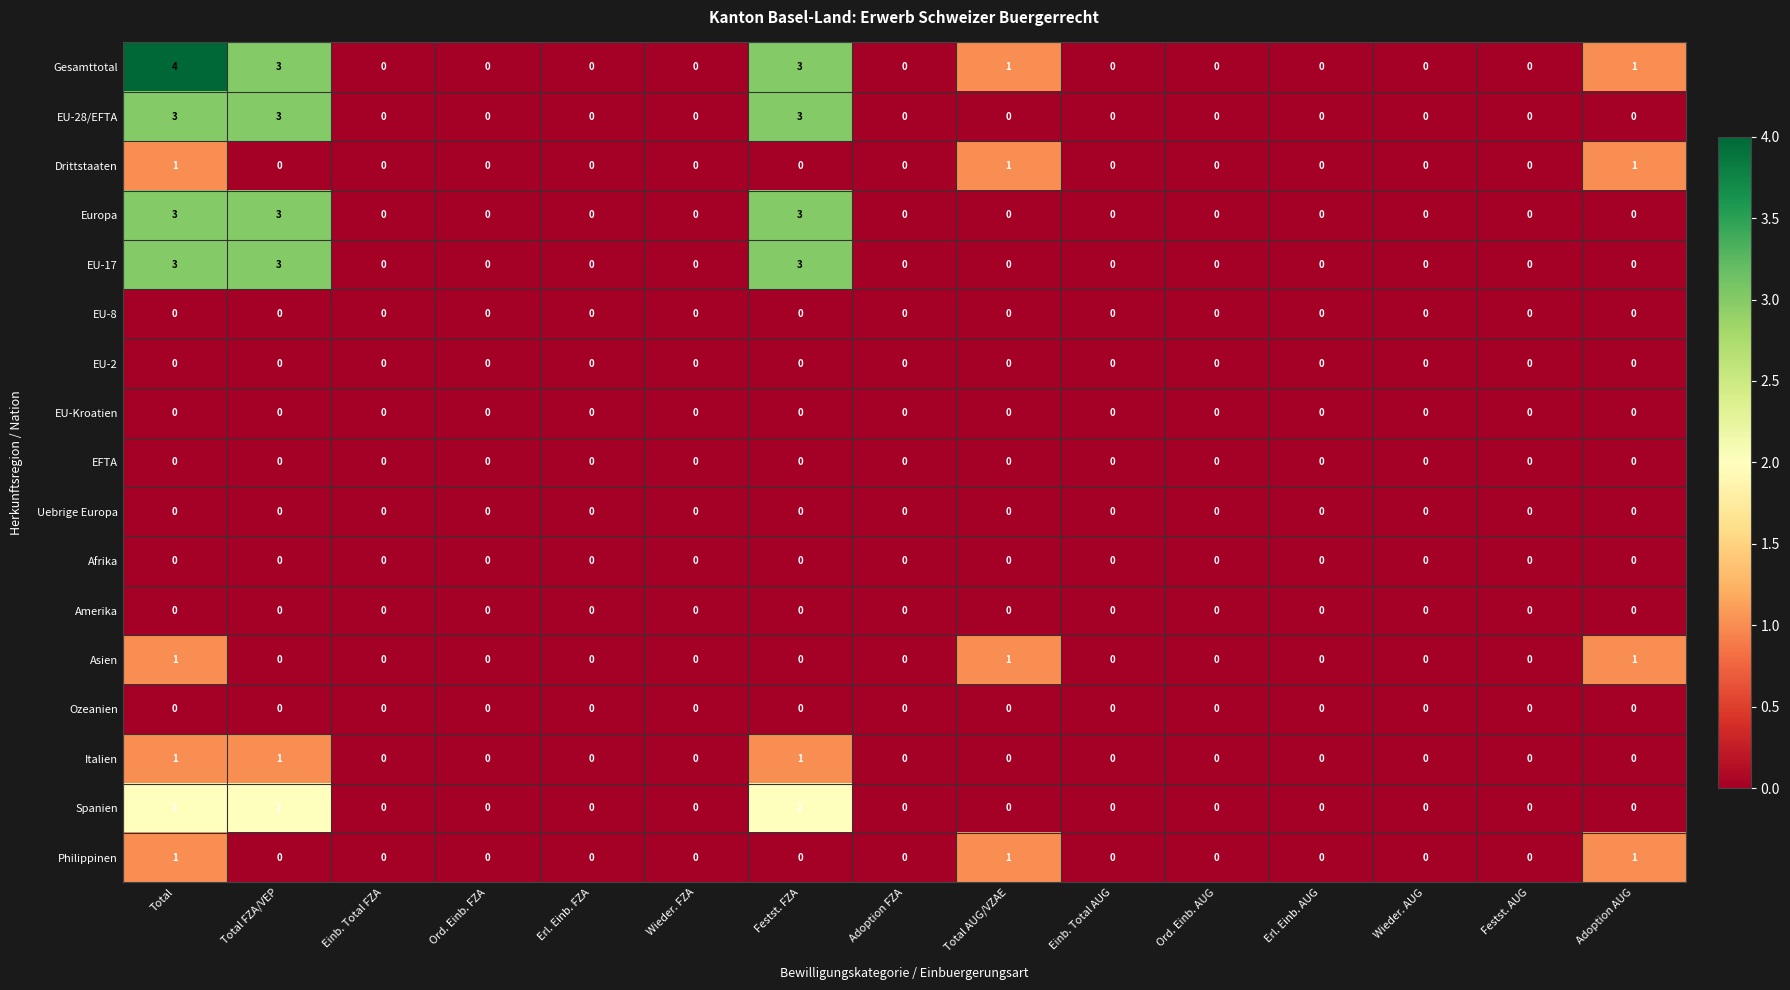

Is it true that EU-28/EFTA equals -2 at Adoption FZA?

False